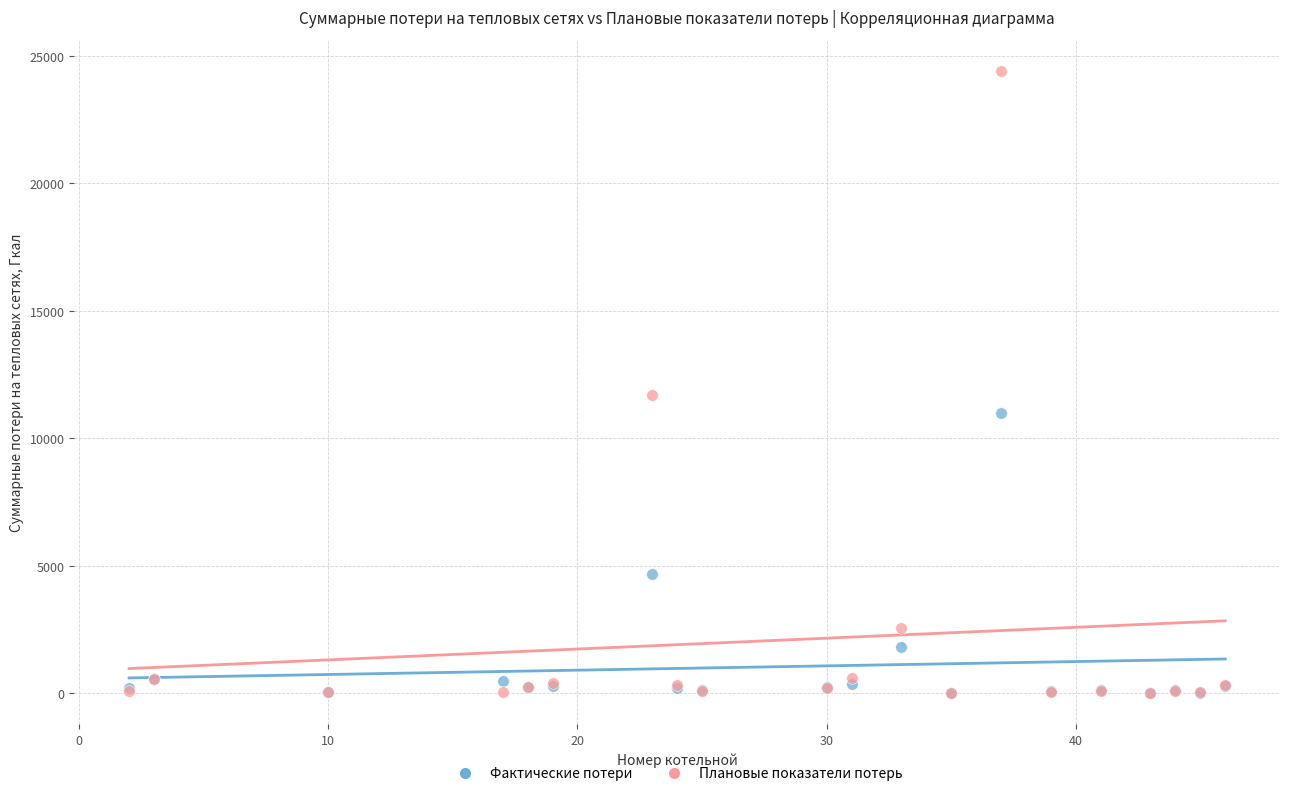

In the Плановые показатели потерь series, what Y value is closest to 12204?

11687.3